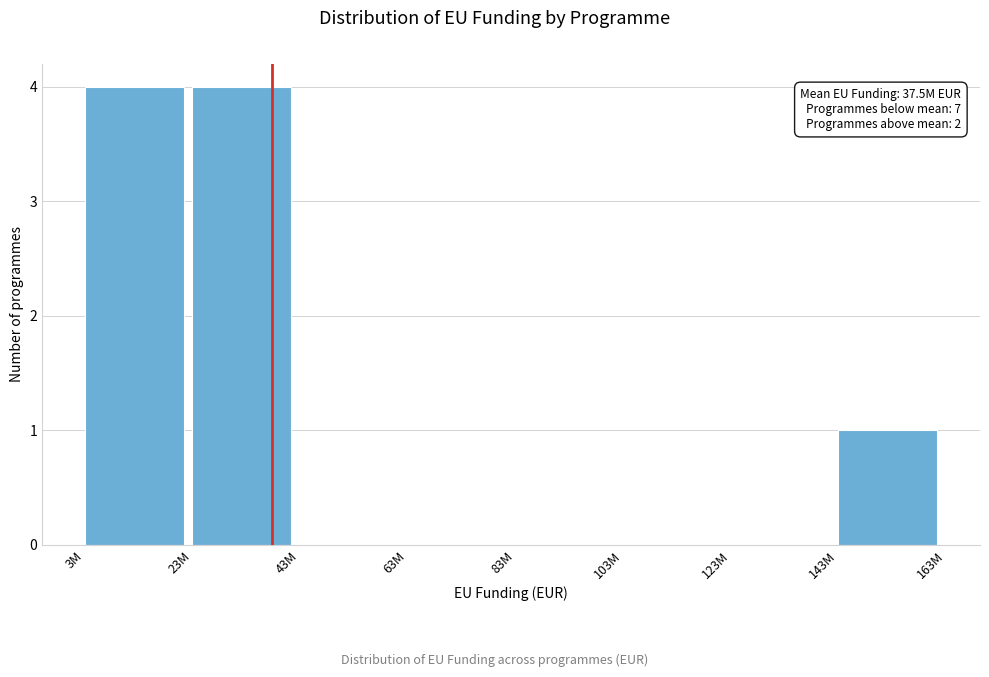

Reading left to right, extract all data points from this chart.

3M=4	23M=4	43M=0	63M=0	83M=0	103M=0	123M=0	143M=1